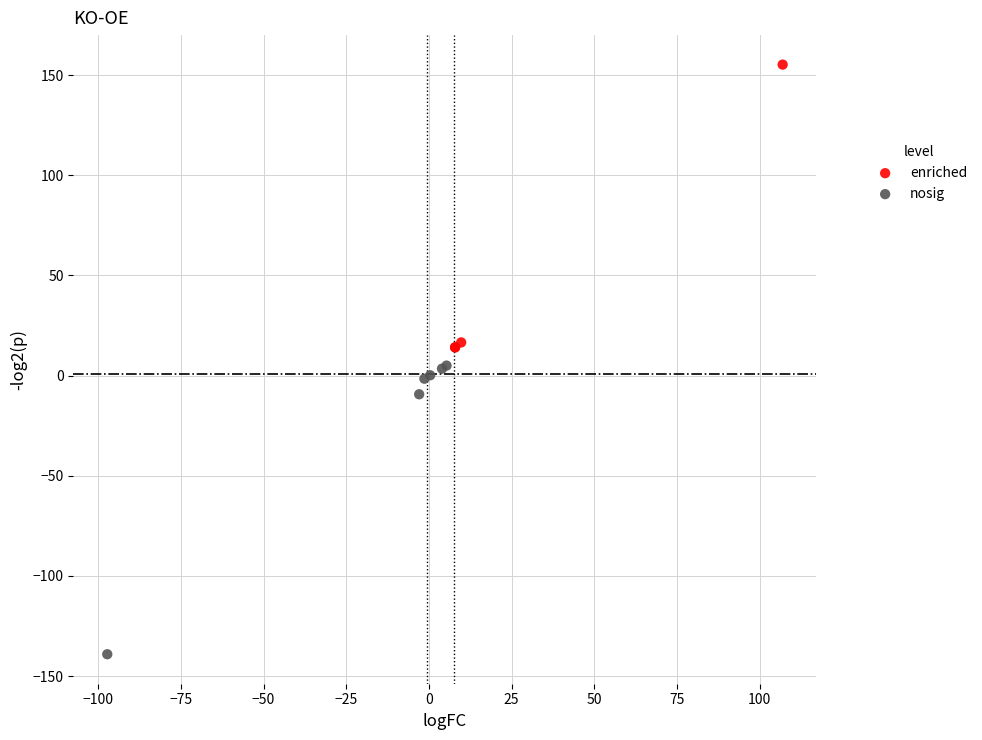

What are all the series names shown in the legend?

enriched, nosig